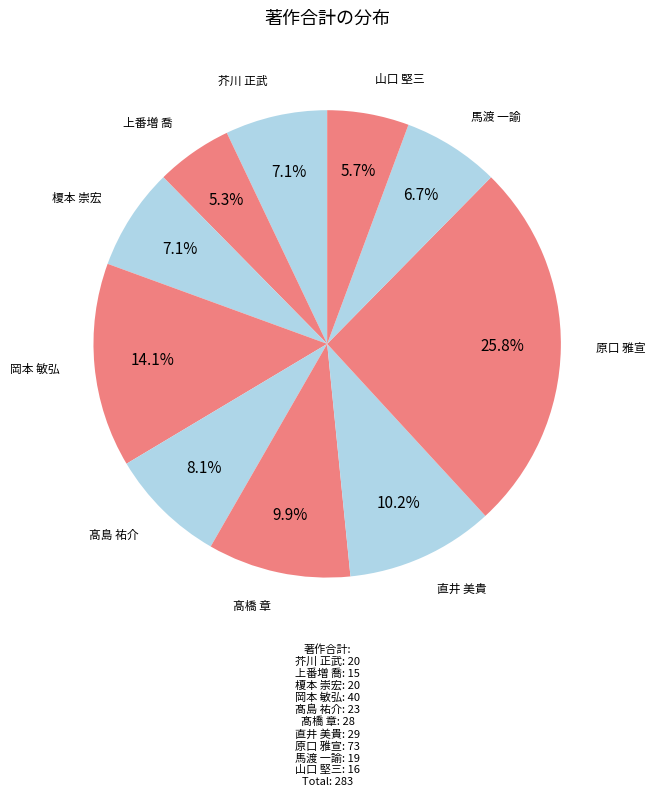

How many segments does this pie chart have?

10